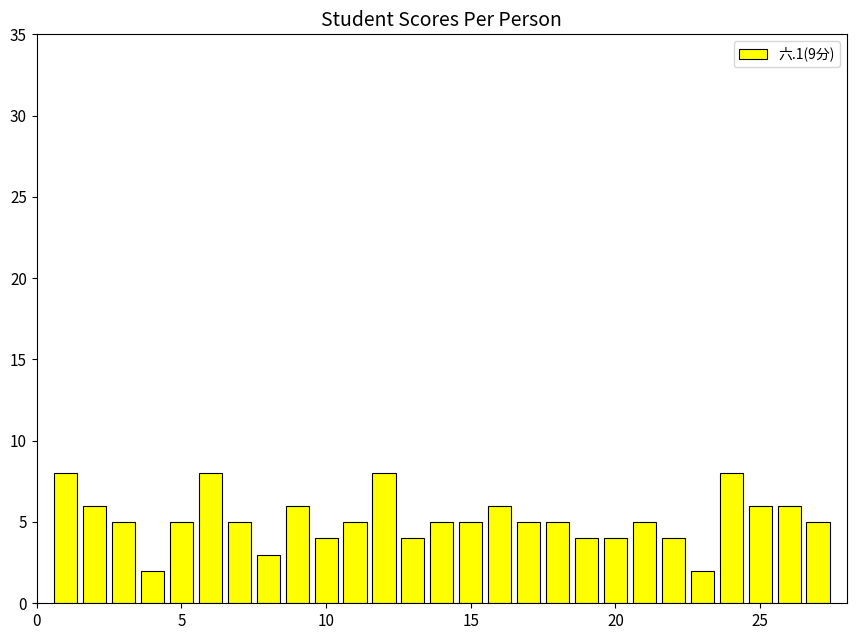

Reading left to right, extract all data points from this chart.

8	6	5	2	5	8	5	3	6	4	5	8	4	5	5	6	5	5	4	4	5	4	2	8	6	6	5